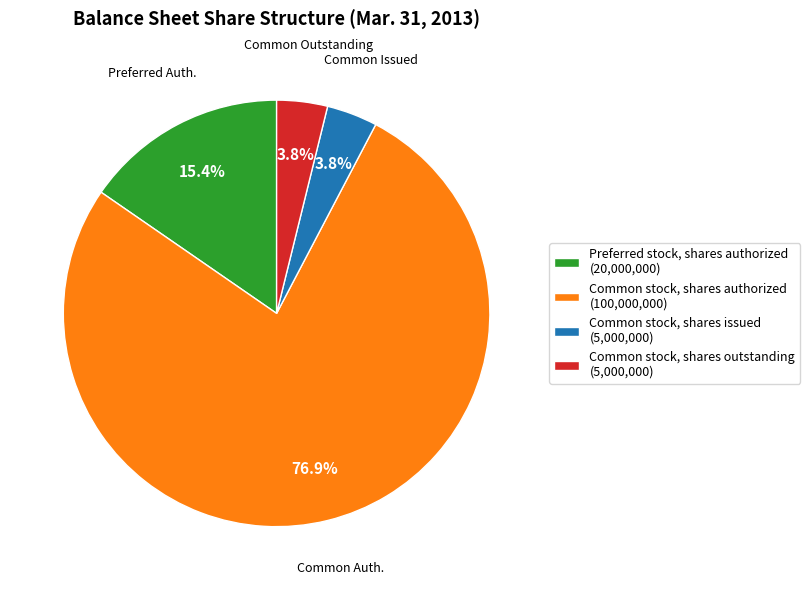

To the nearest percent, what portion does Preferred stock, shares authorized represent?

15%